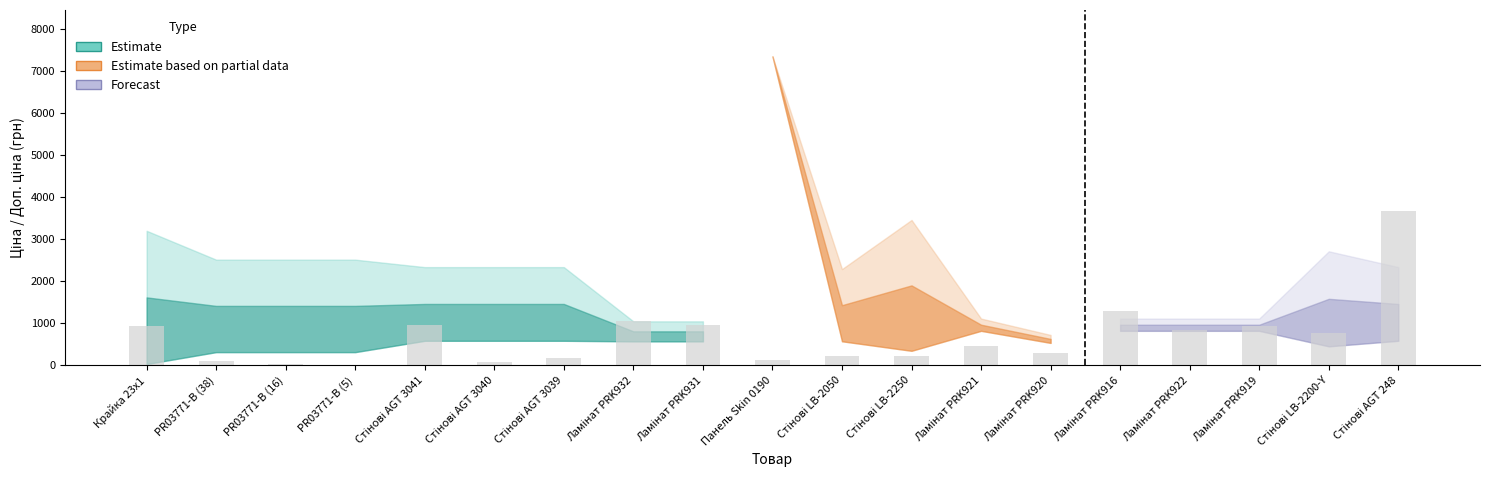

The value of Залишок at Залишок is 8.8. True or false?

False